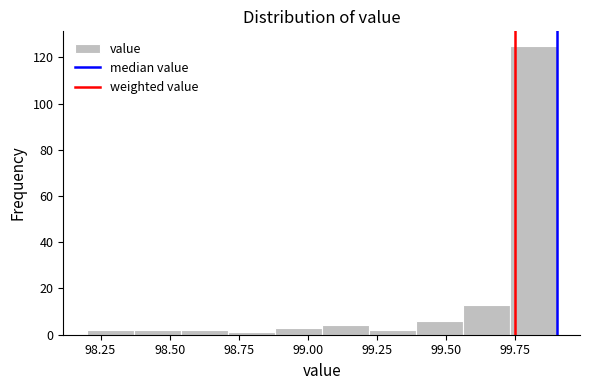

Around what value on the x-axis is the tallest bar? Give the approximate position of its centre, as read against the axis.

99.80